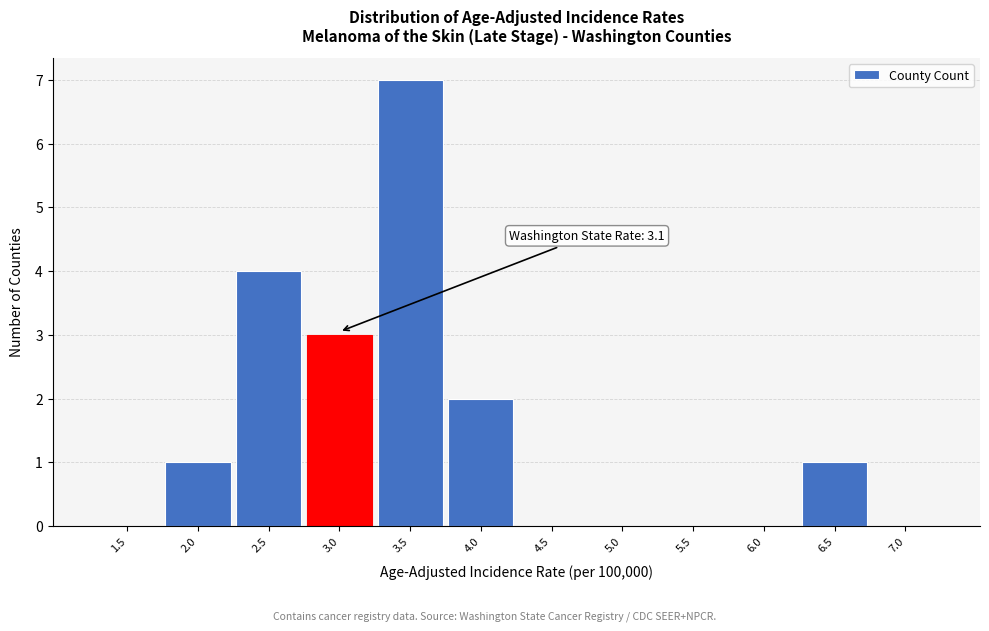

Reading left to right, what are all the values shown in this chart?

1.5=0	2.0=1	2.5=4	3.0=3	3.5=7	4.0=2	4.5=0	5.0=0	5.5=0	6.0=0	6.5=1	7.0=0